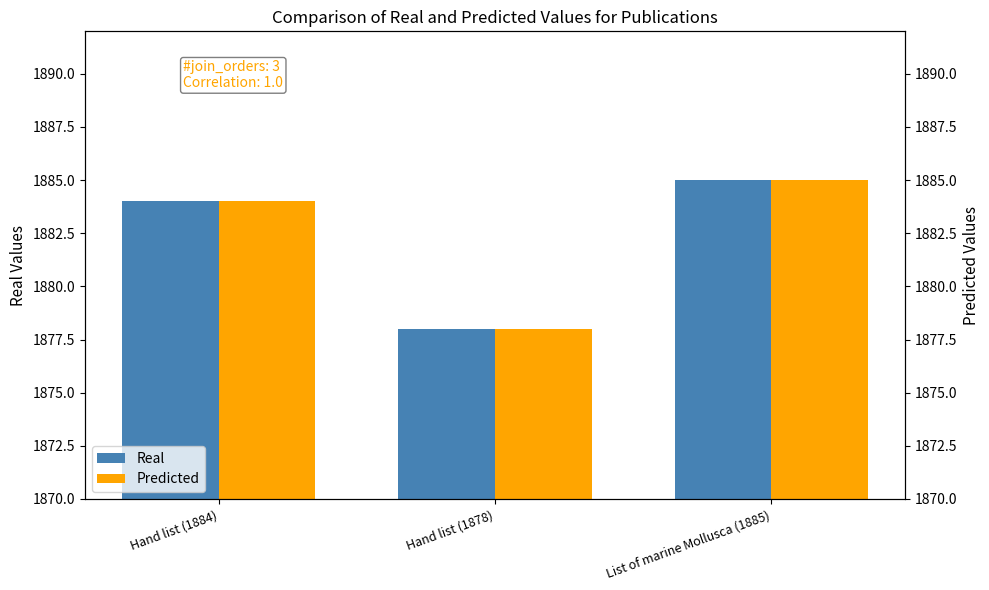

At which label is Predicted closest to 1881?

Hand list (1884)